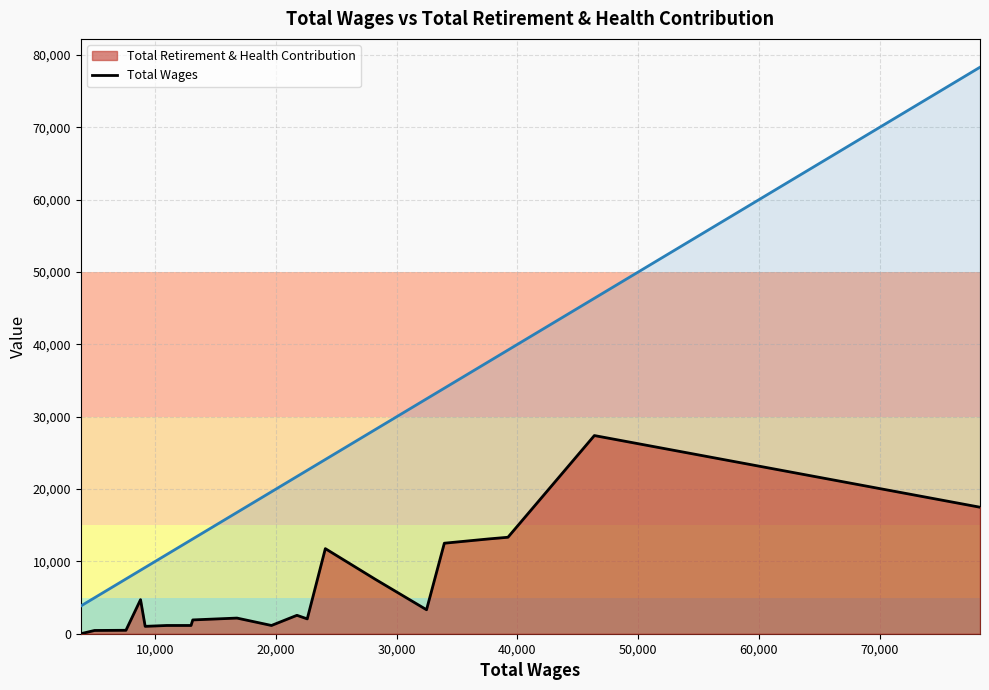

At how many categories does at least one series exceed 55582?

1